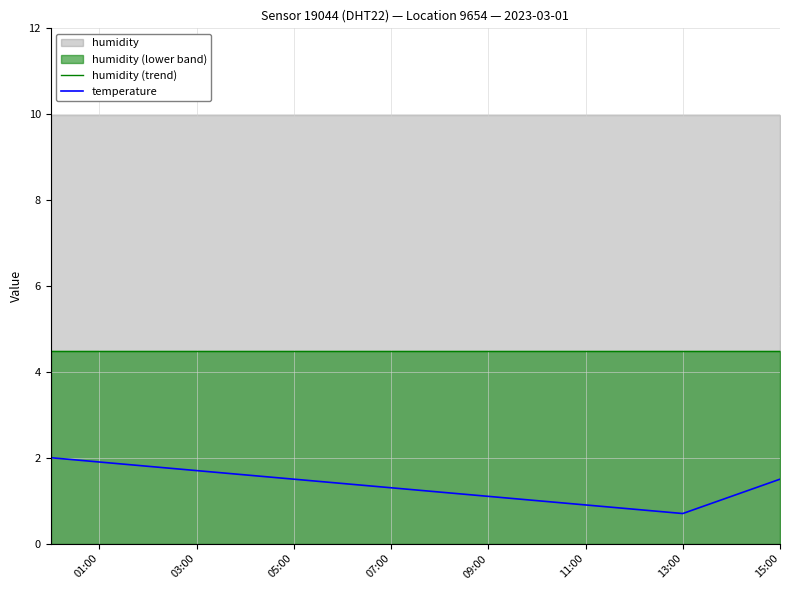

True or false: temperature has a value of 2.5 at 03:00.

False